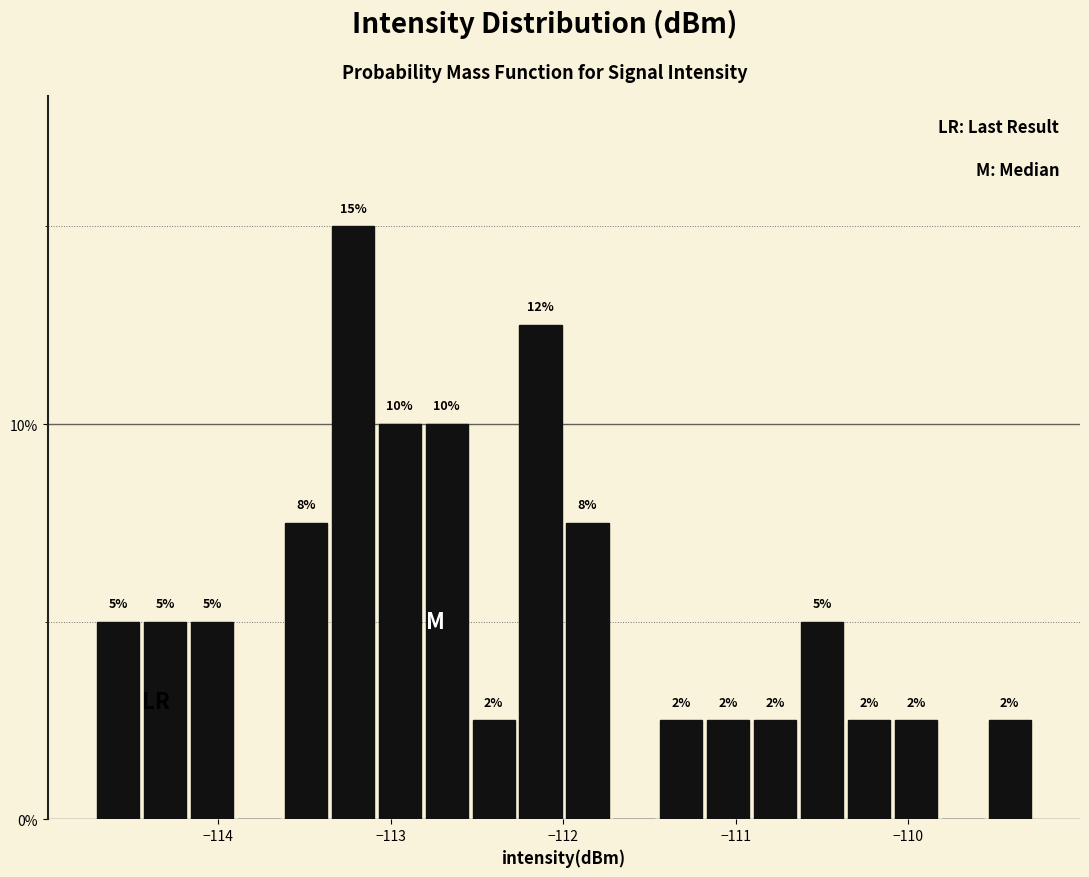

Read against the x-axis, roughly where is the centre of the tallest bar?

-113.2